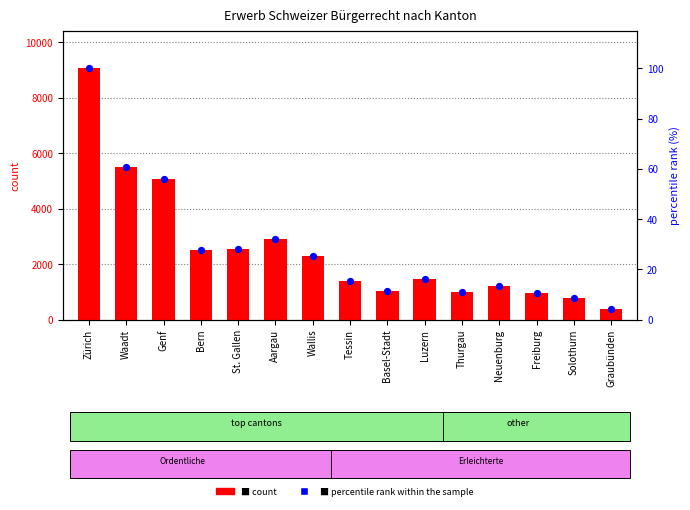

Which series contains the highest Y value?

count